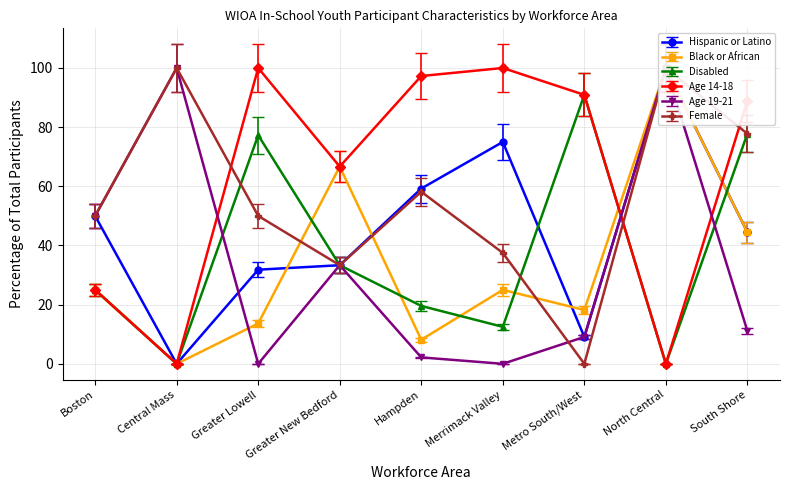

What are all the series names shown in the legend?

Hispanic or Latino, Black or African, Disabled, Age 14-18, Age 19-21, Female